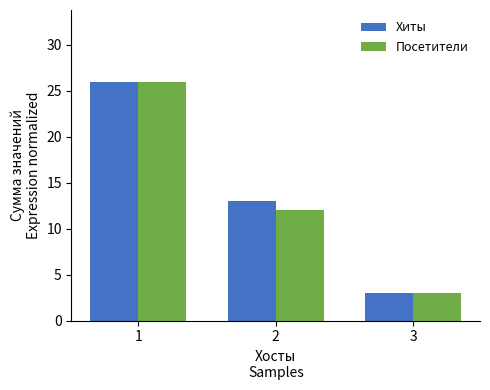

What is the value of the Хиты bar at the 2nd from the left?

13